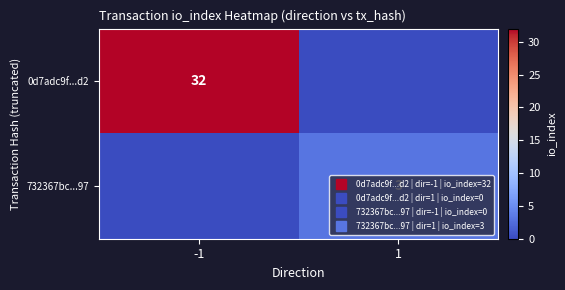

Rank the categories by 0d7adc9f...d2 value from highest to lowest.

-1, 1